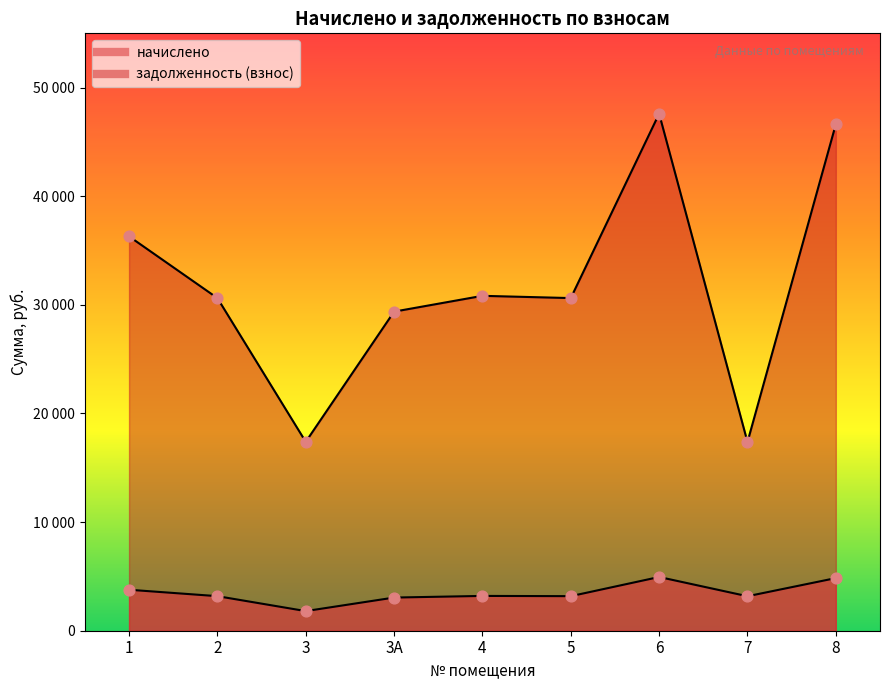

Which series reaches the minimum Y coordinate?

начислено